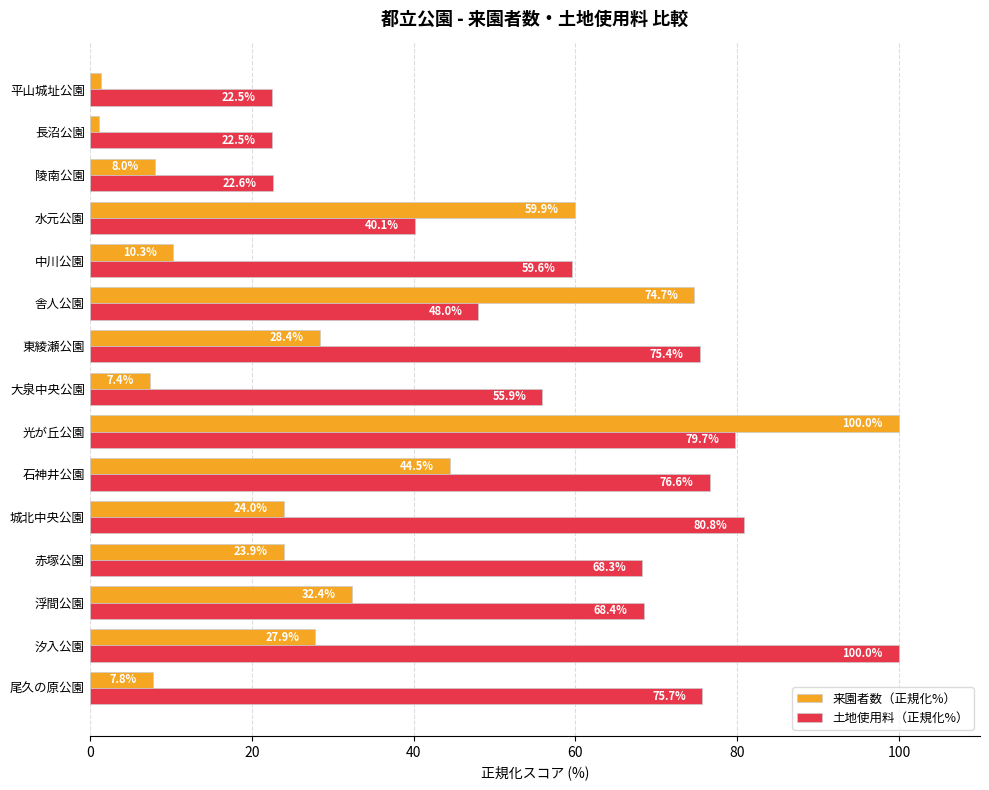

How many data points in 土地使用料（正規化%） are above 68?

8